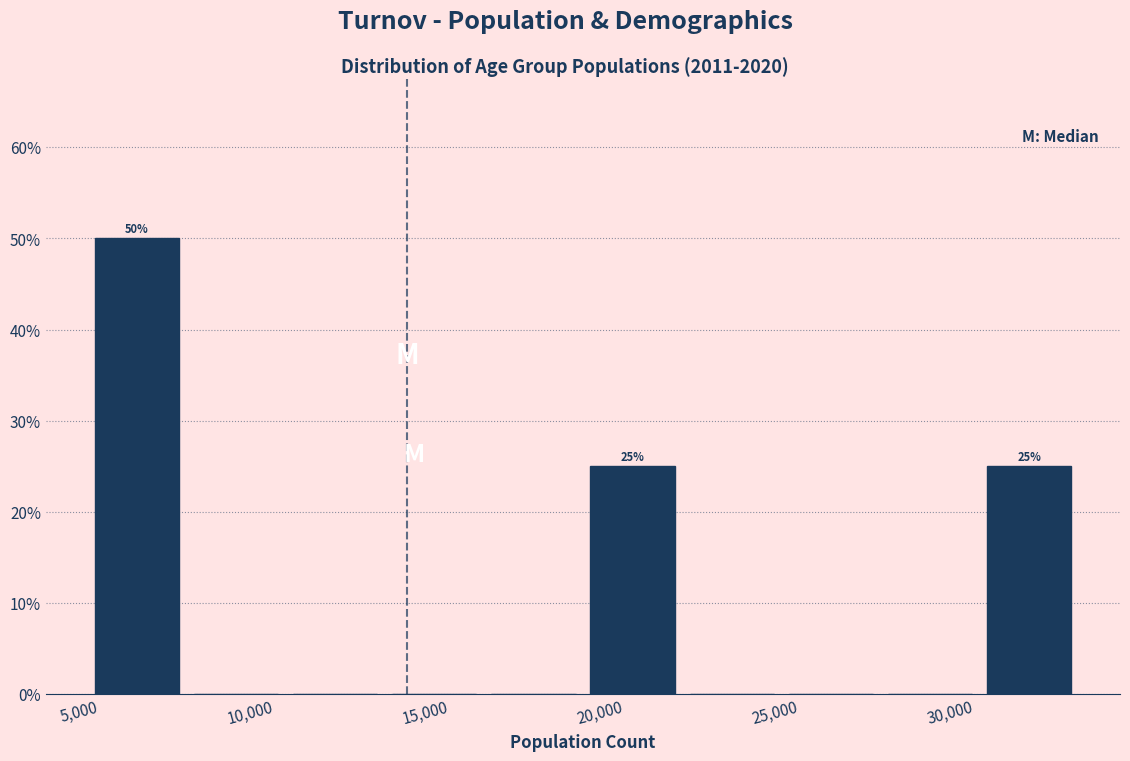

Which range on the x-axis has the tallest bar?

4500 to 7500